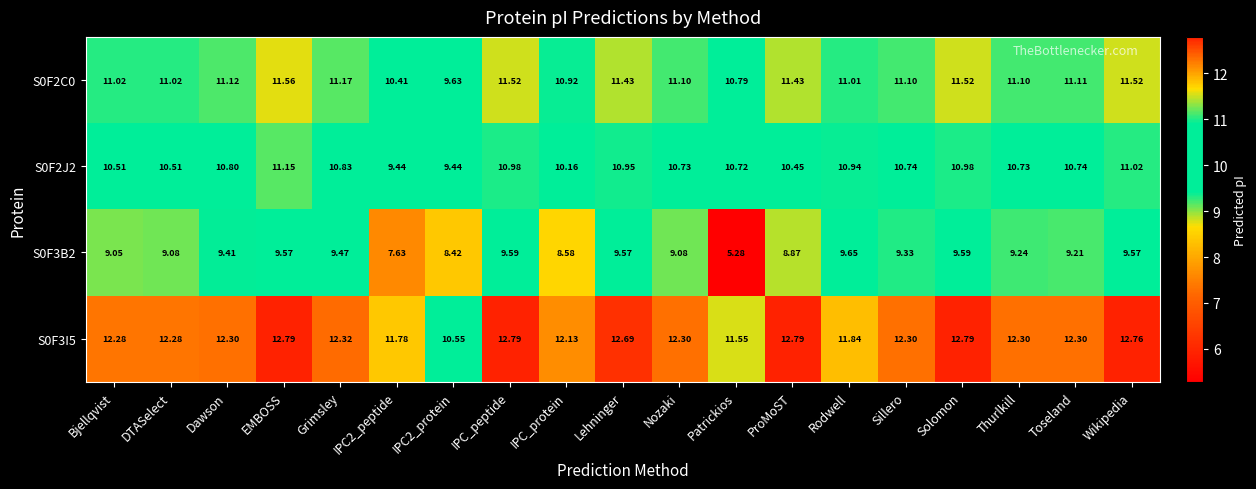

At which category does the chart reach its minimum across all series?

Patrickios